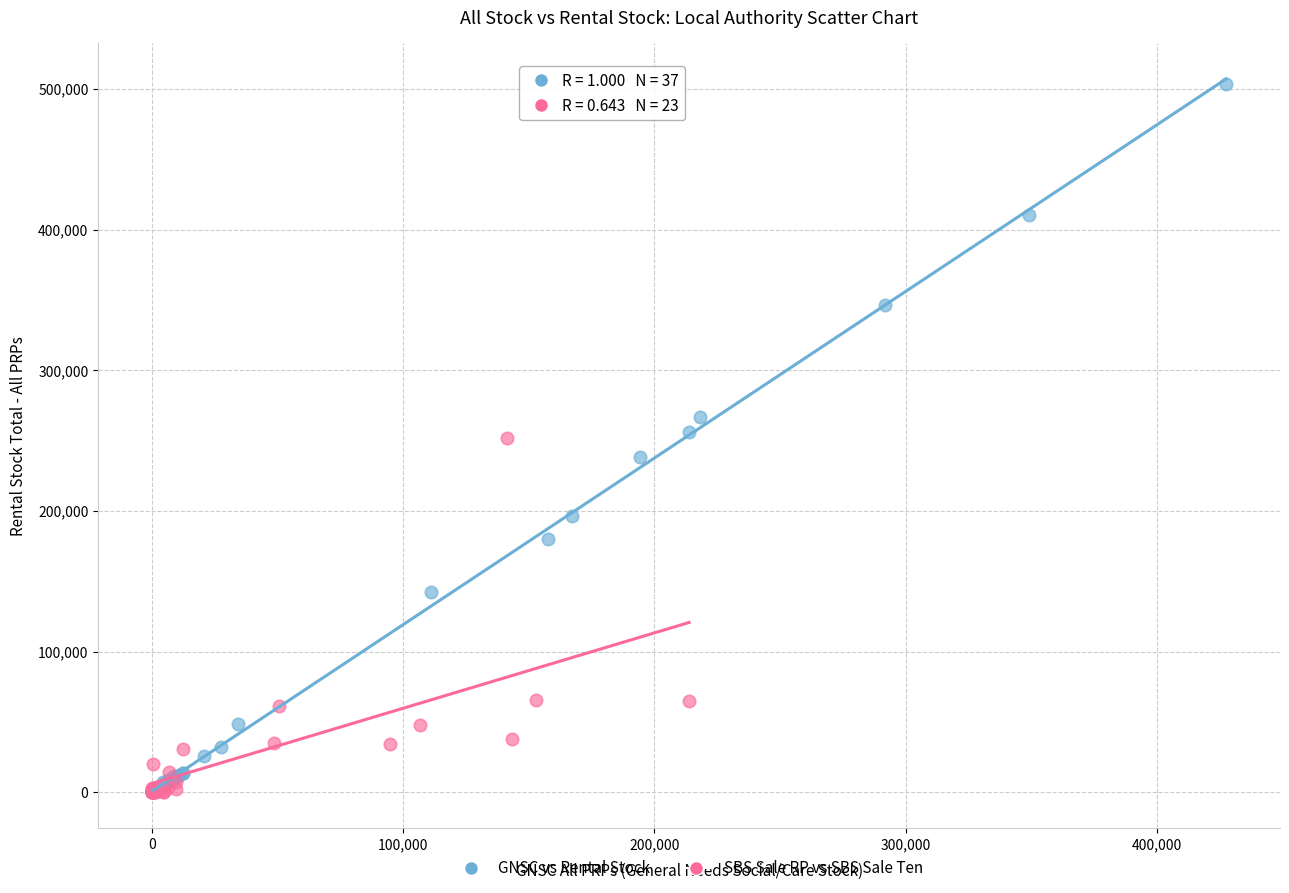

Which series contains the highest Y value?

GNSC vs Rental Stock